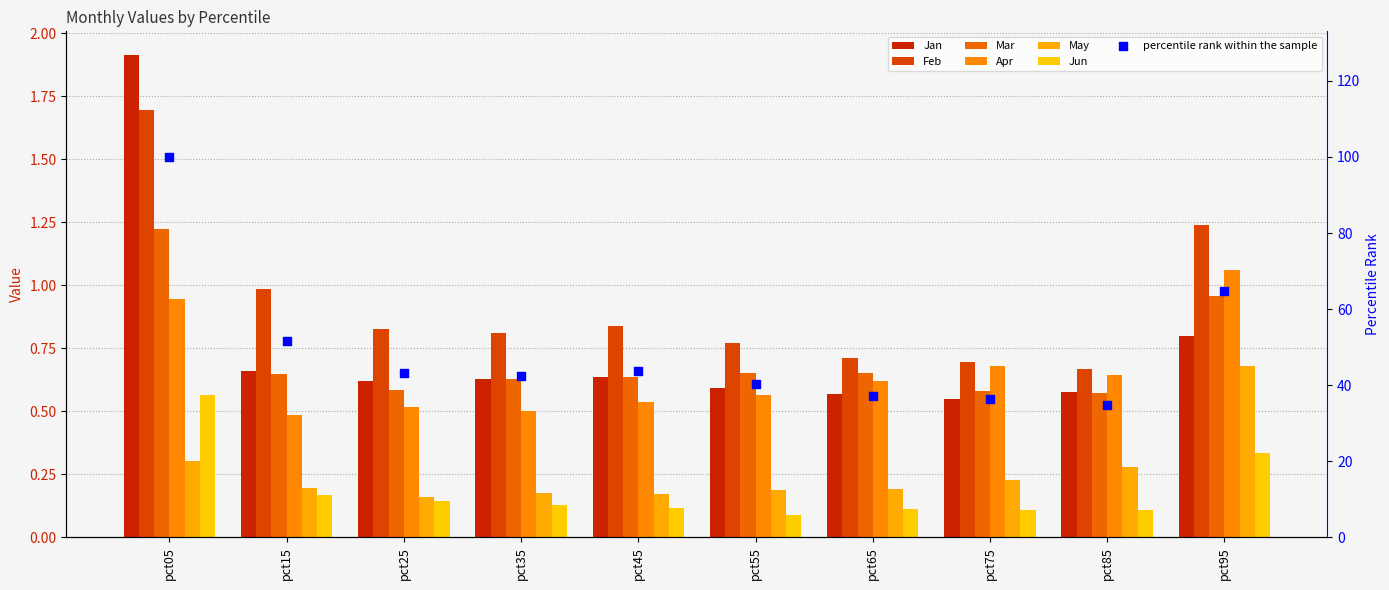

What is the total value across all series at pct85?

2.8